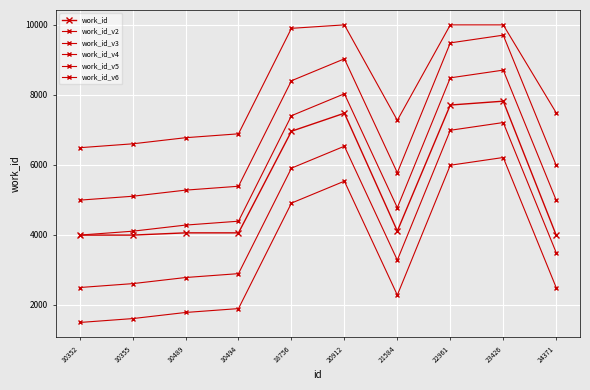

How many data points does each series have?

10